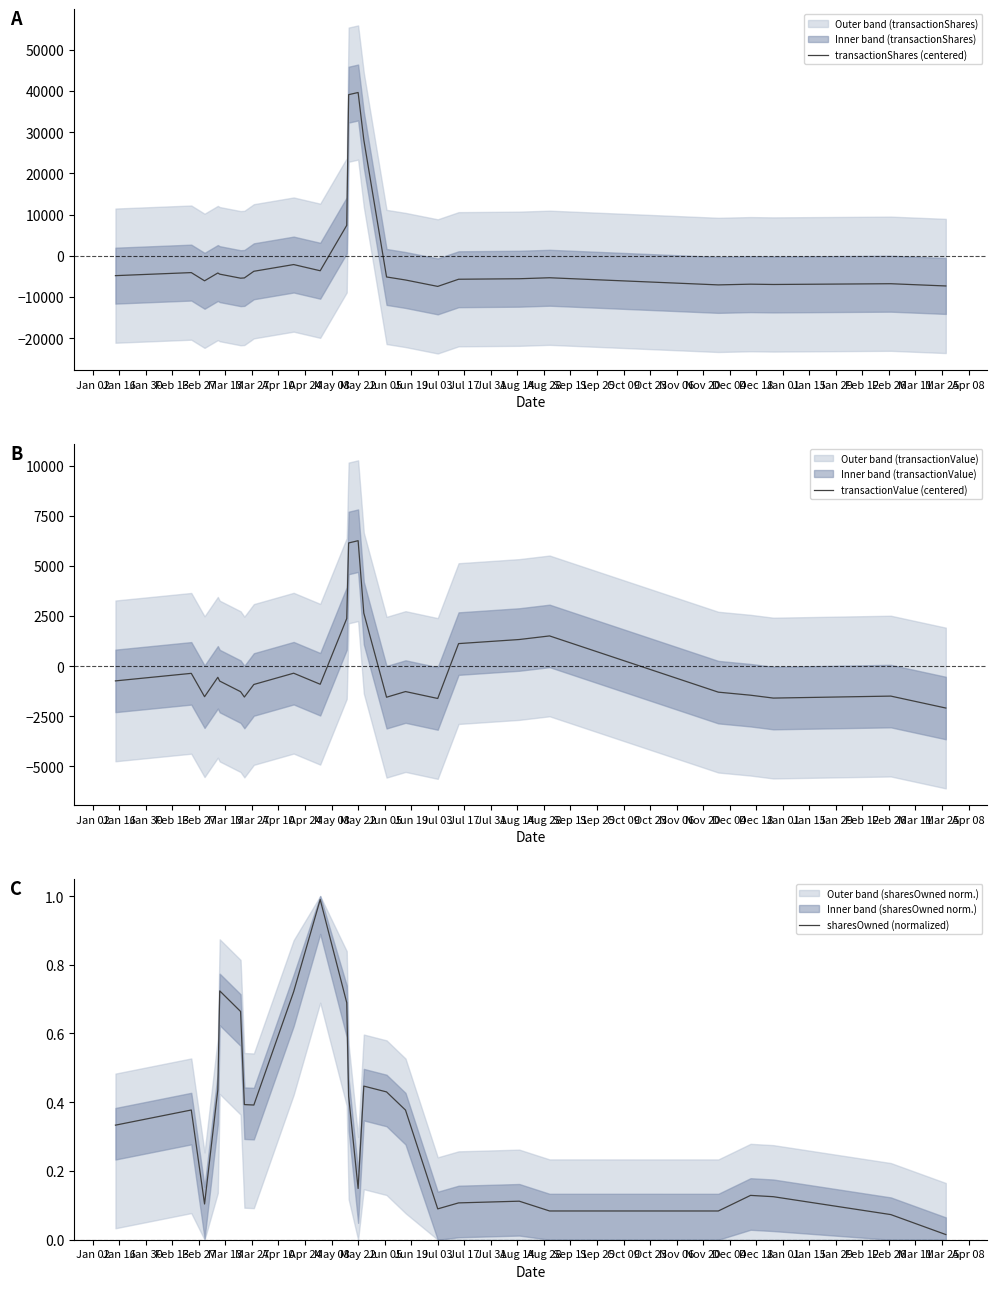

What is the highest value of the transactionShares (centered) series?

39606.8